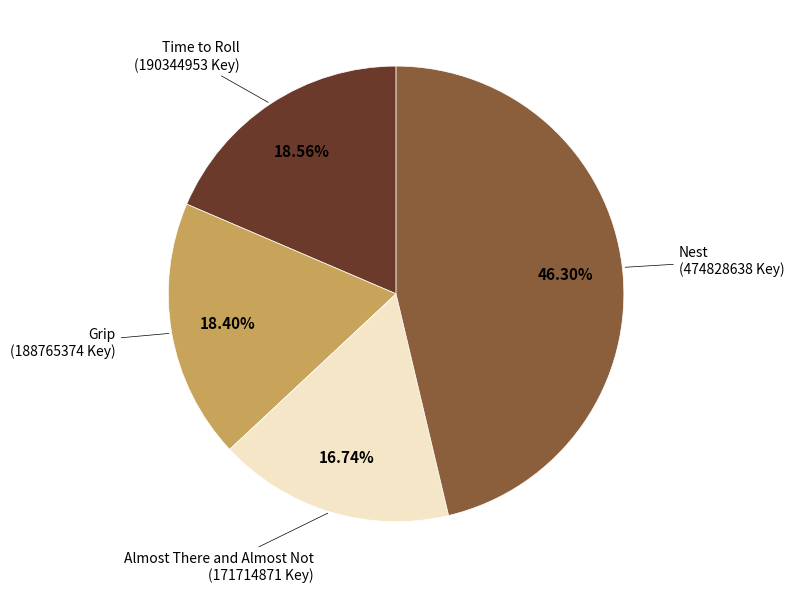

To the nearest percent, what is the average slice percentage?

25%